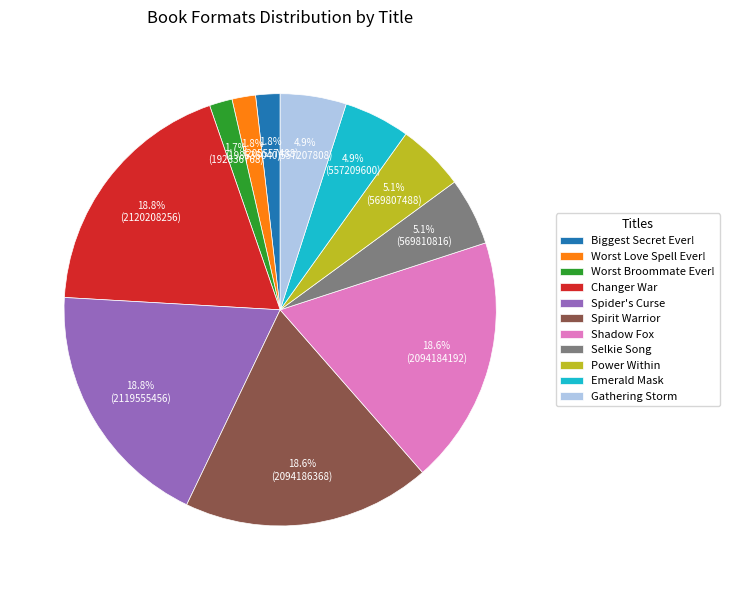

Count the number of slices in the pie.

11